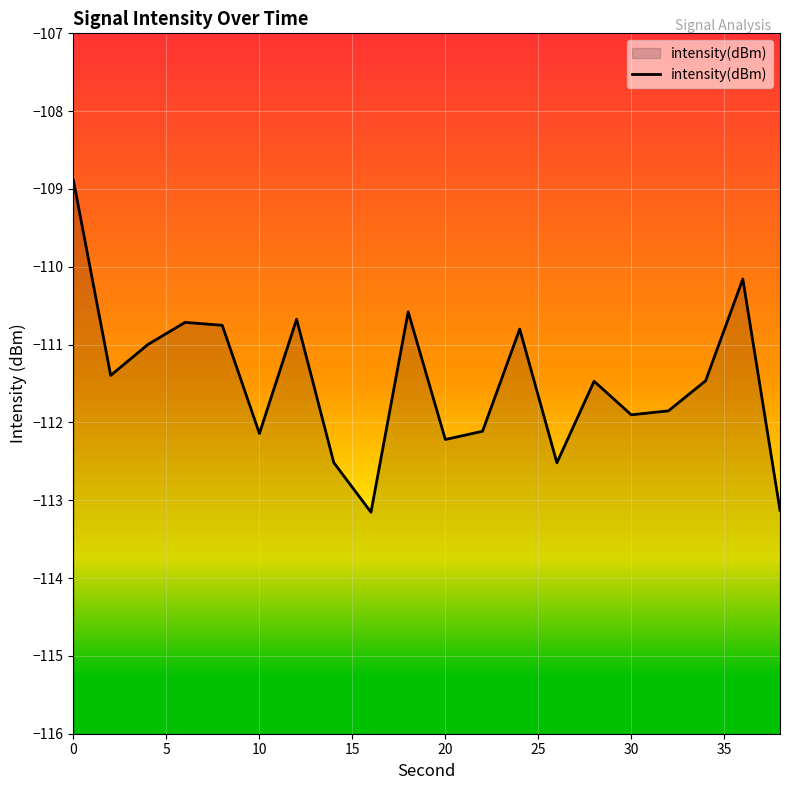

What is the smallest value displayed?

-113.2